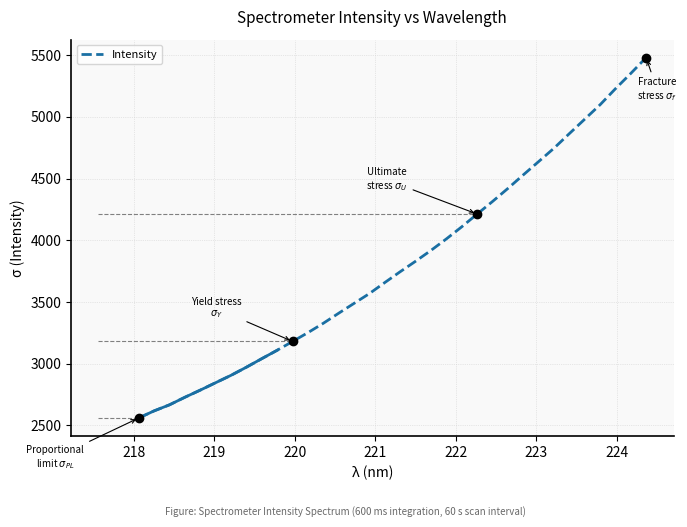

The chart shows a value of 642.4 at 10. True or false?

False